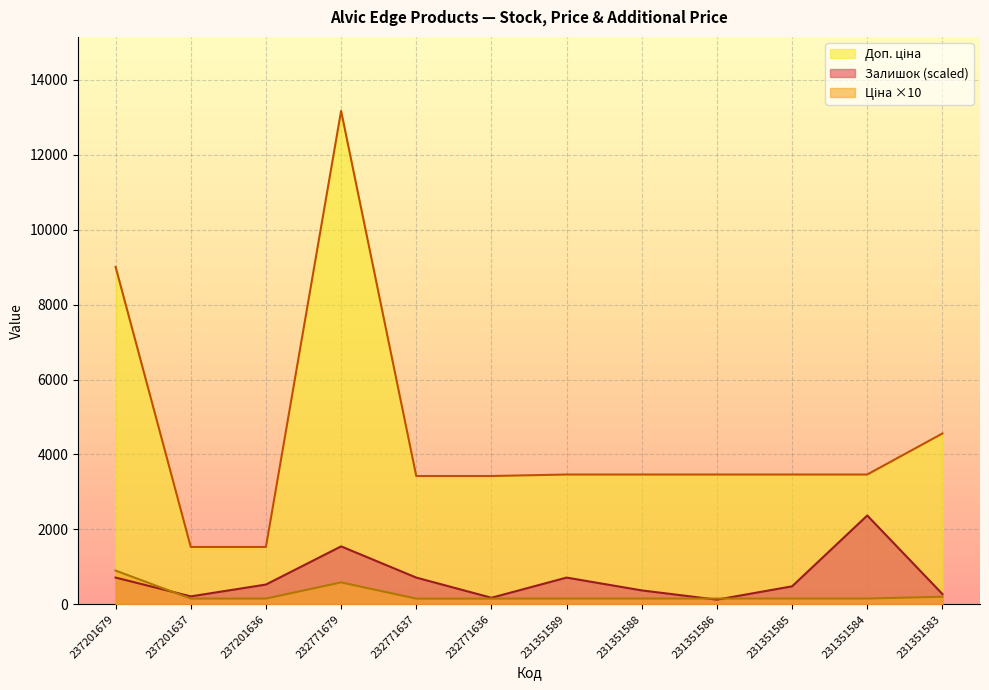

True or false: Ціна has more than 2 interior local peaks.

False